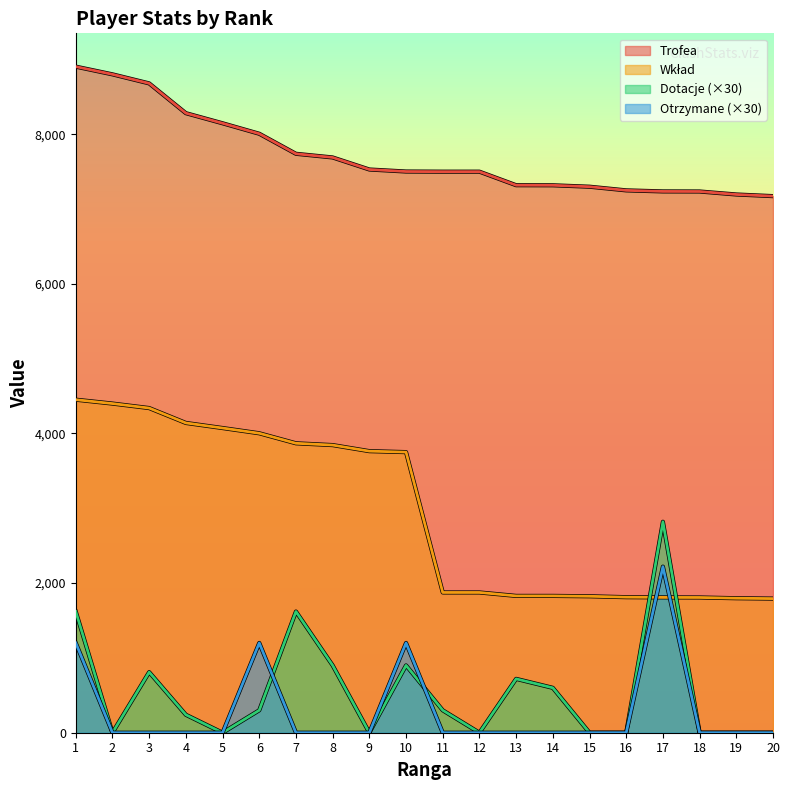

True or false: Wkład has more than 2 points higher than both neighbors.

False